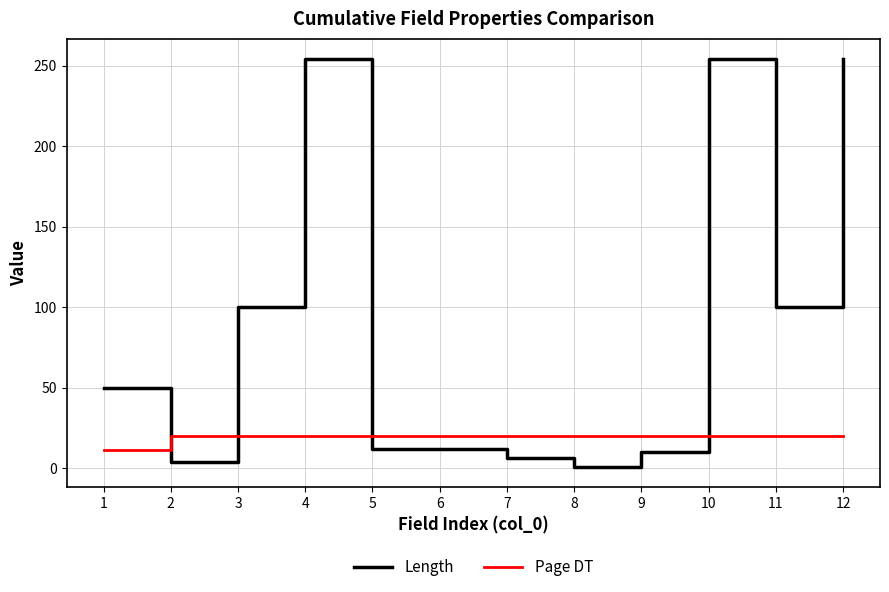

Between 1 and 12, which series saw the biggest shift?

Length